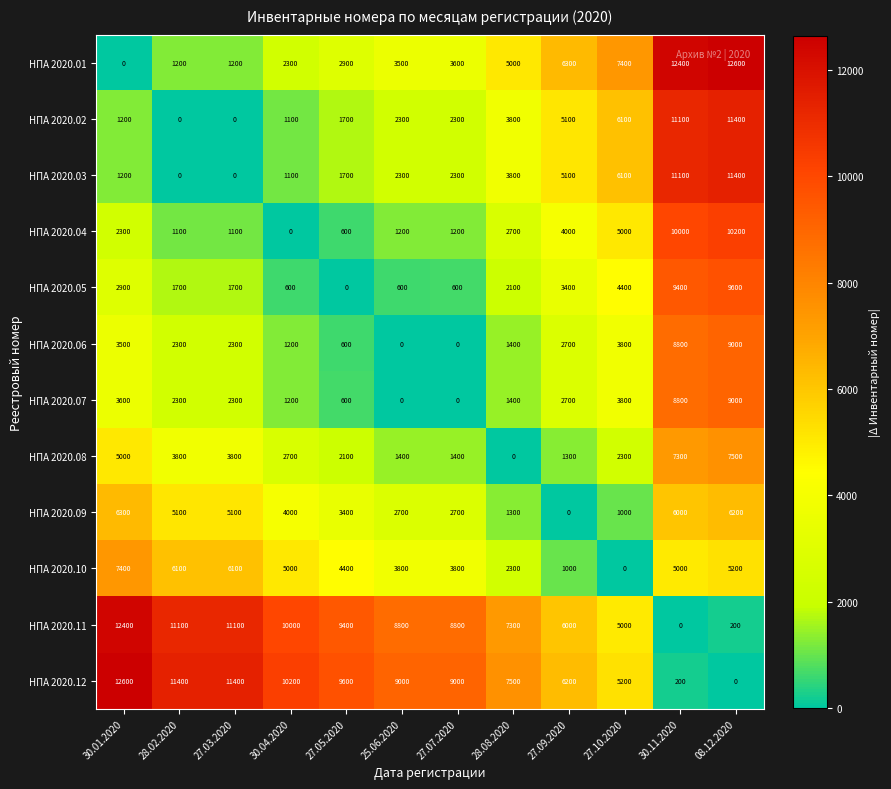

What is the average value of the НПА 2020.06 series?

2967